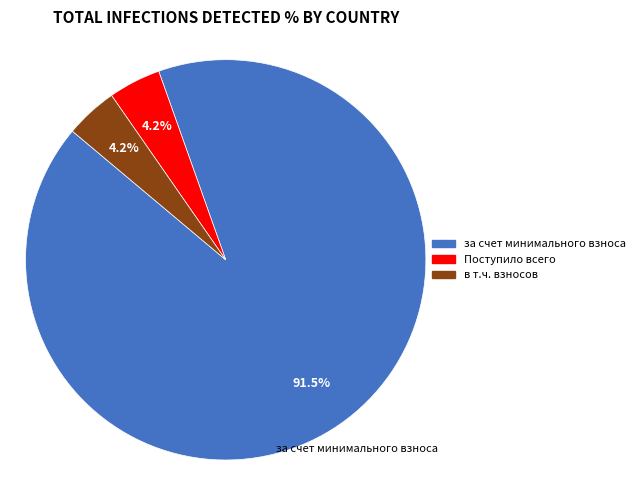

Approximately how many times larger is the value at Поступило всего compared to в т.ч. взносов?

1.0